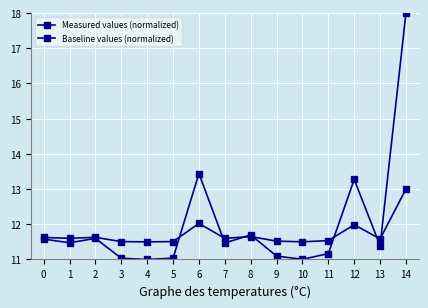

Reading left to right, extract all data points from this chart.

Measured values (normalized): 0=11.6	1=11.5	2=11.6	3=11.0	4=11.0	5=11.0	6=13.4	7=11.5	8=11.7	9=11.1	10=11.0	11=11.2	12=13.3	13=11.4	14=18.0
Baseline values (normalized): 0=11.6	1=11.6	2=11.6	3=11.5	4=11.5	5=11.5	6=12.0	7=11.6	8=11.6	9=11.5	10=11.5	11=11.5	12=12.0	13=11.6	14=13.0